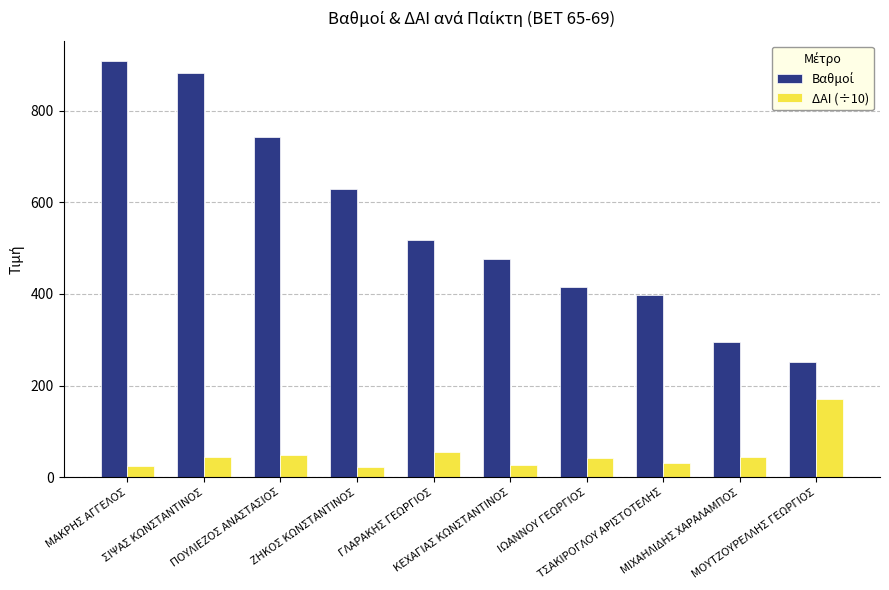

What is the maximum value for ΔΑΙ (÷10)?

170.4